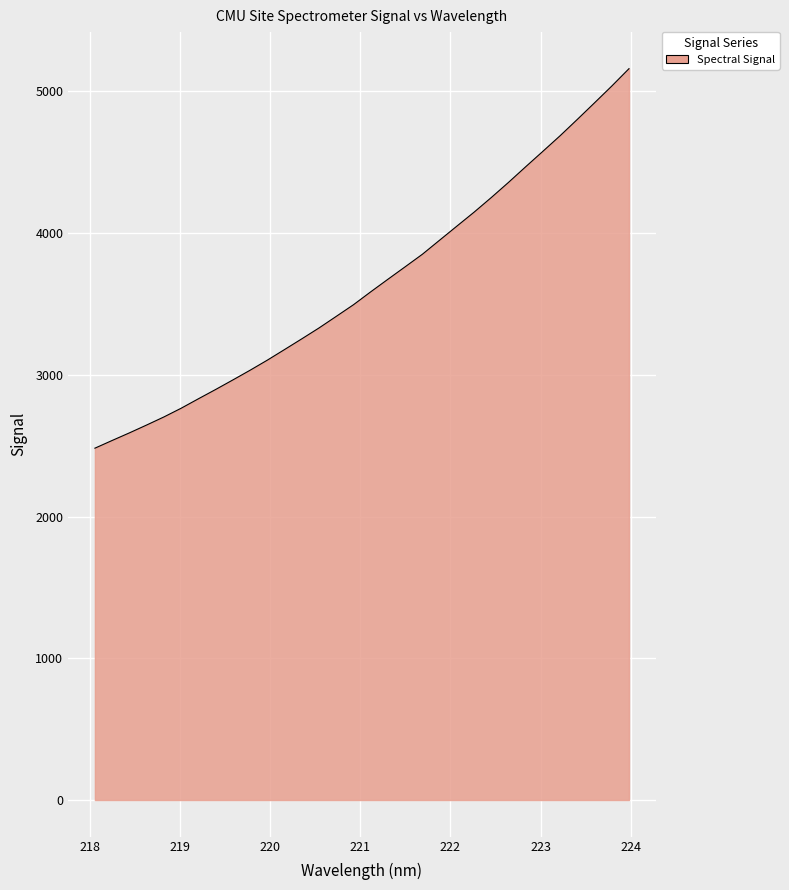

What is the difference between the second highest and second lowest values?

2500.3